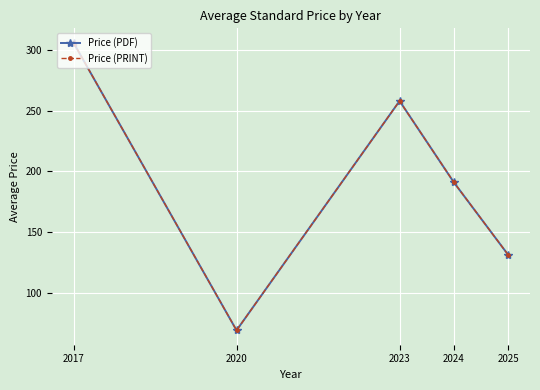

Is this an area chart (filled region under the line)?

No